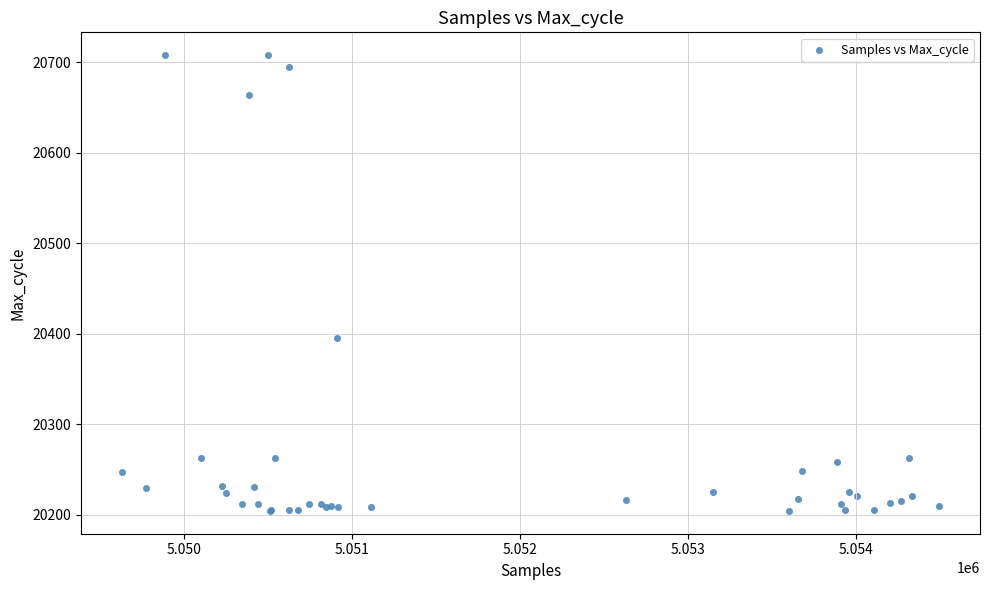

What Y value in the scatter plot is closest to 20456?

20395